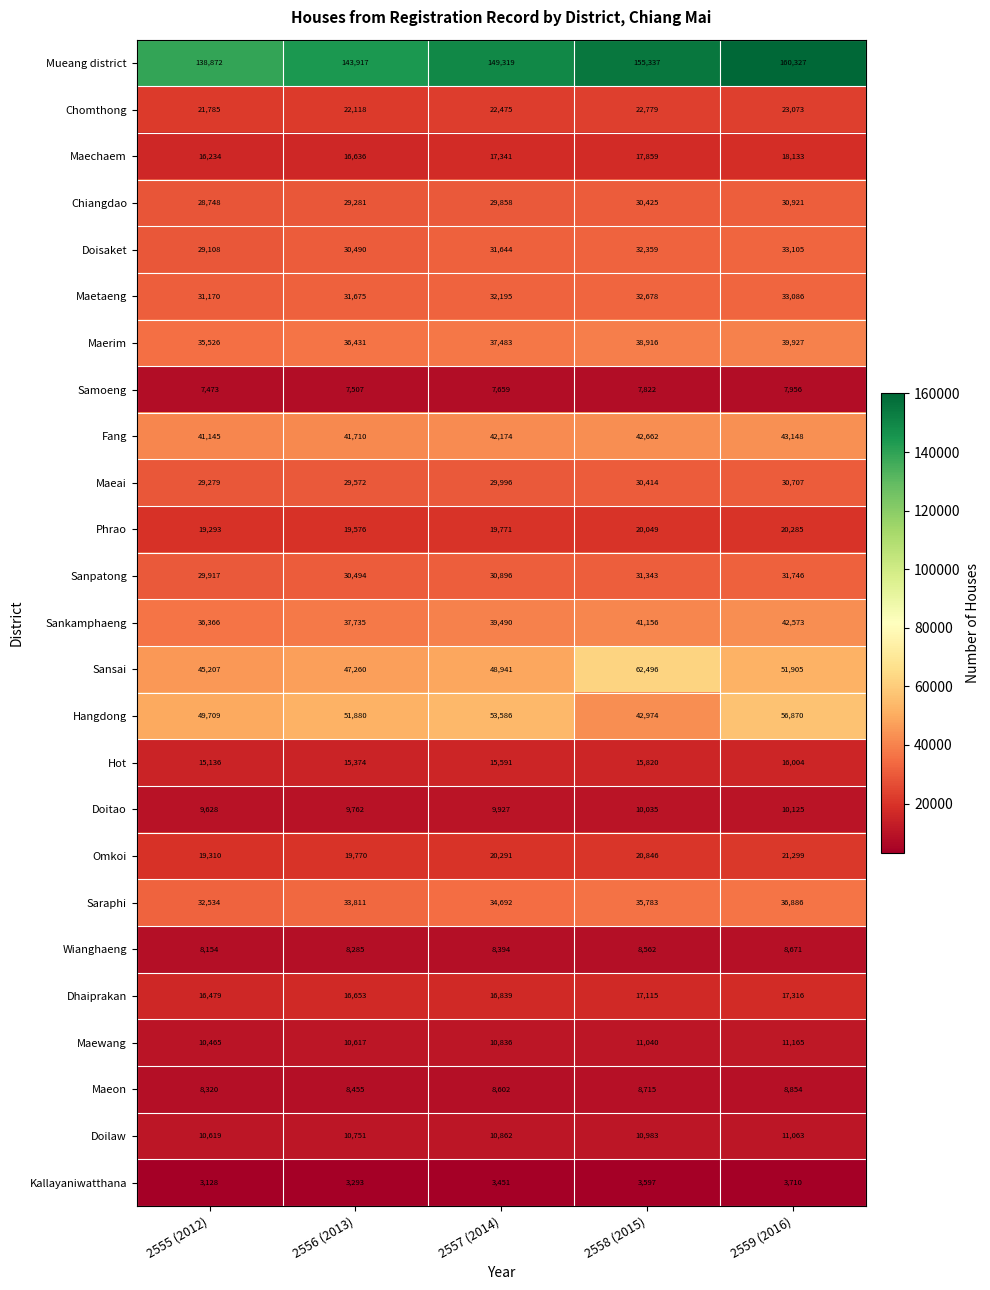

What is the difference between the second highest and second lowest values in the Kallayaniwatthana series?

304